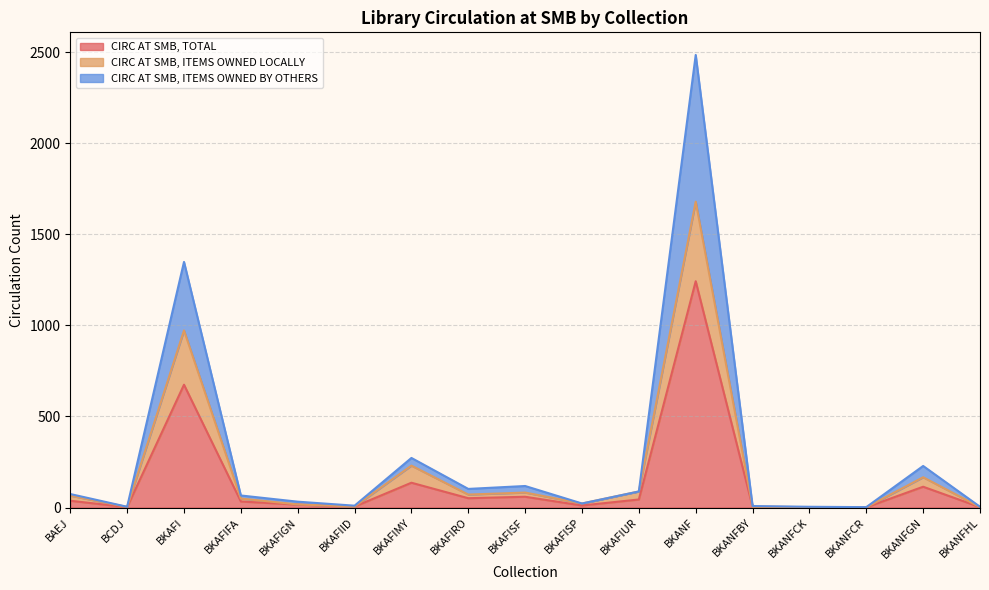

Where does the CIRC AT SMB, ITEMS OWNED LOCALLY series first go above 49?

BAEJ